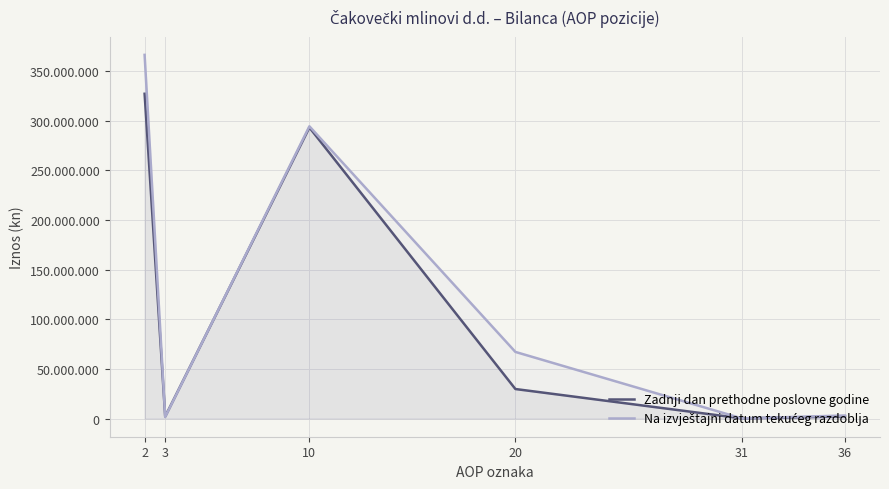

At which category does the chart reach its peak across all series?

2